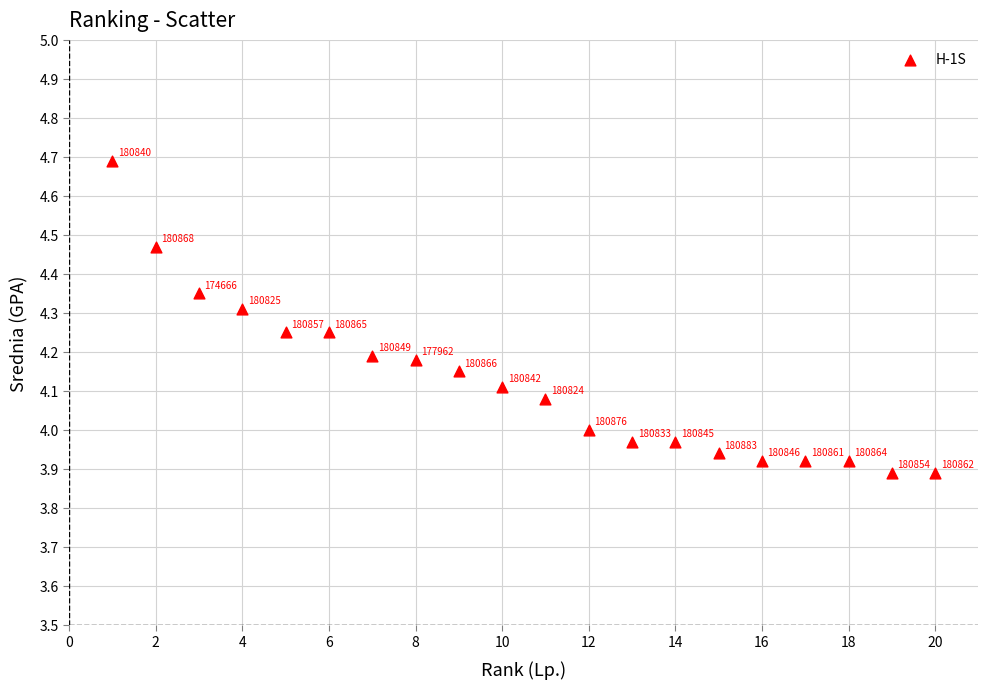

What is the range of X values (max minus min)?

19.0